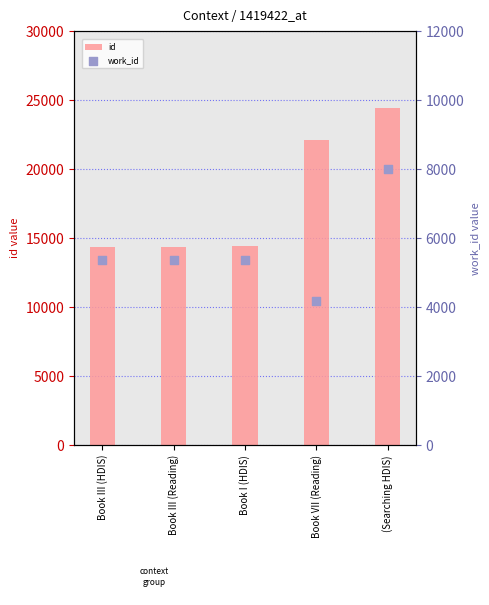

Which series has the widest spread of Y values?

id